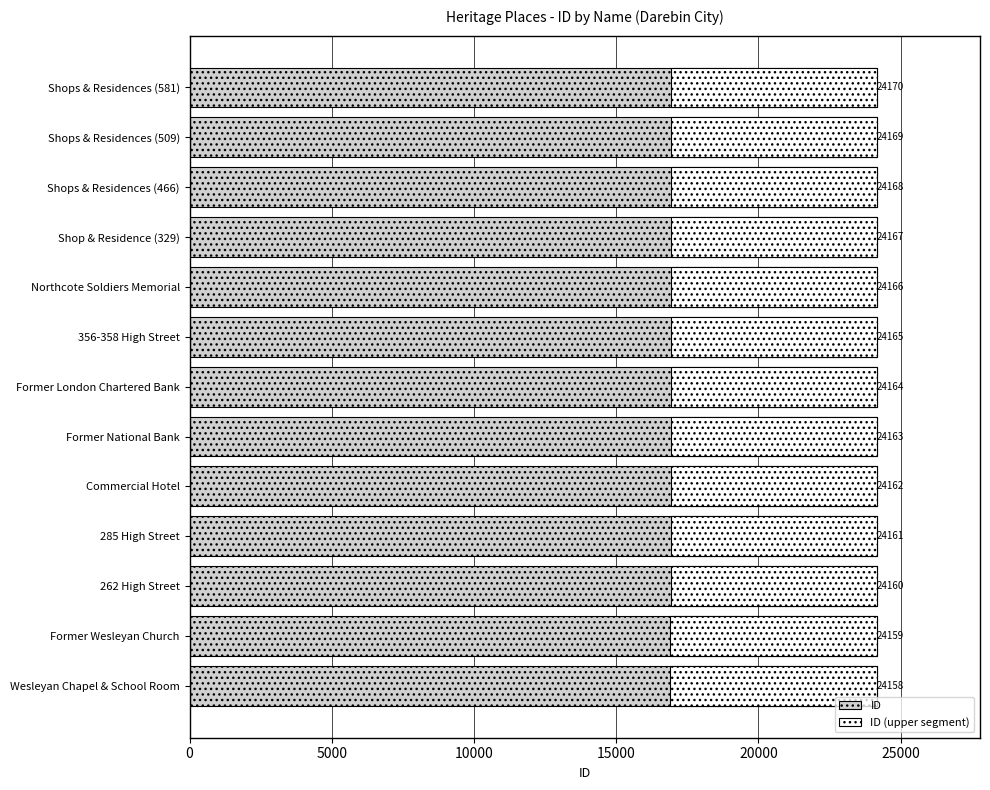

Count the number of categories in the chart.

13